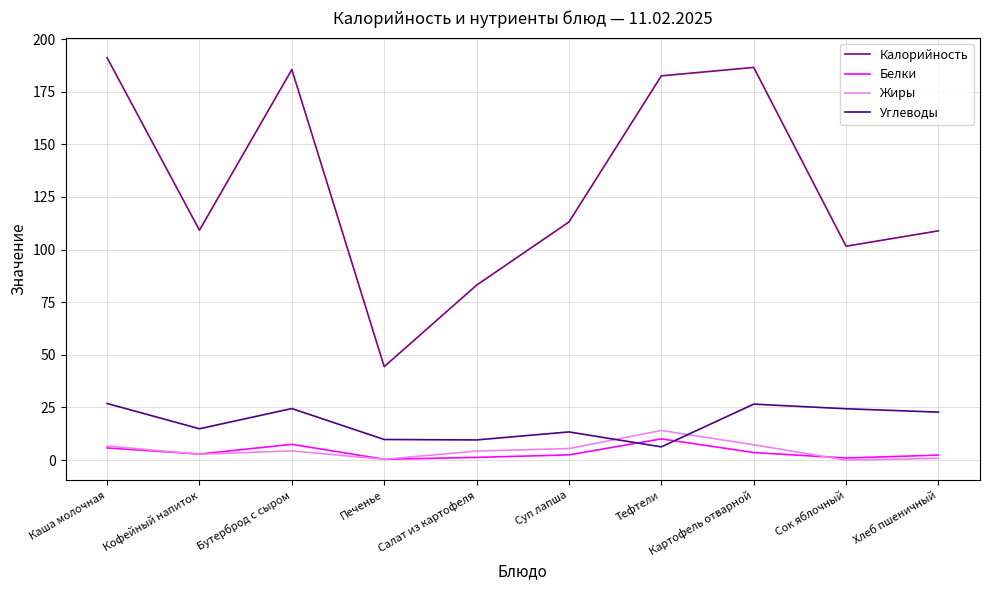

The value of Калорийность at Печенье is 28.2. True or false?

False